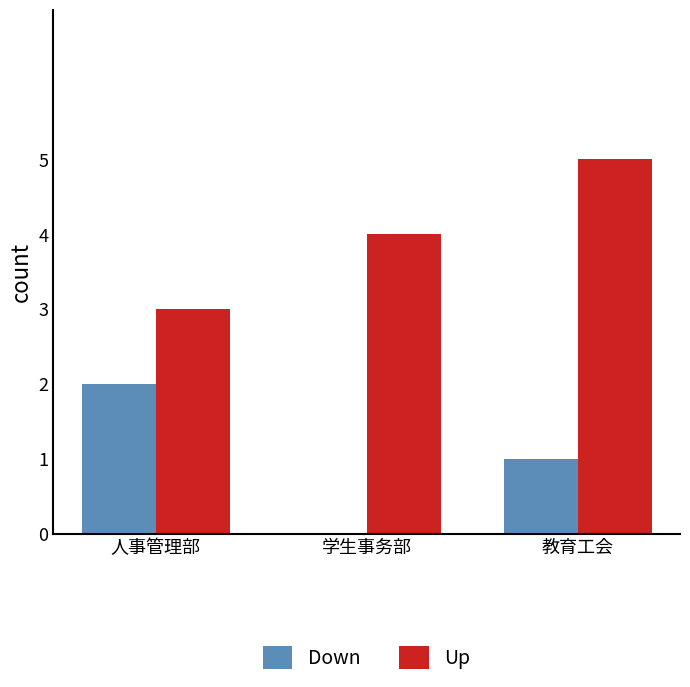

How many categories are shown in the chart?

3